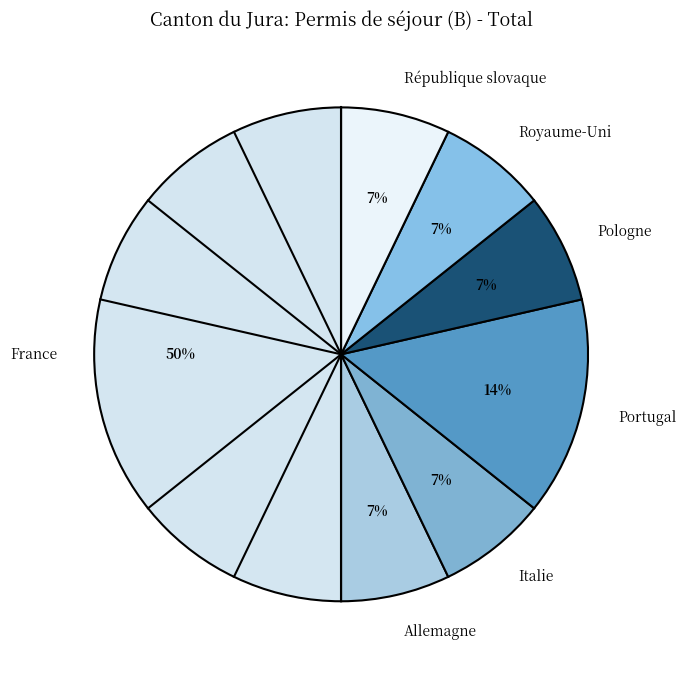

Do République slovaque and Royaume-Uni together represent more than half of the pie?

No